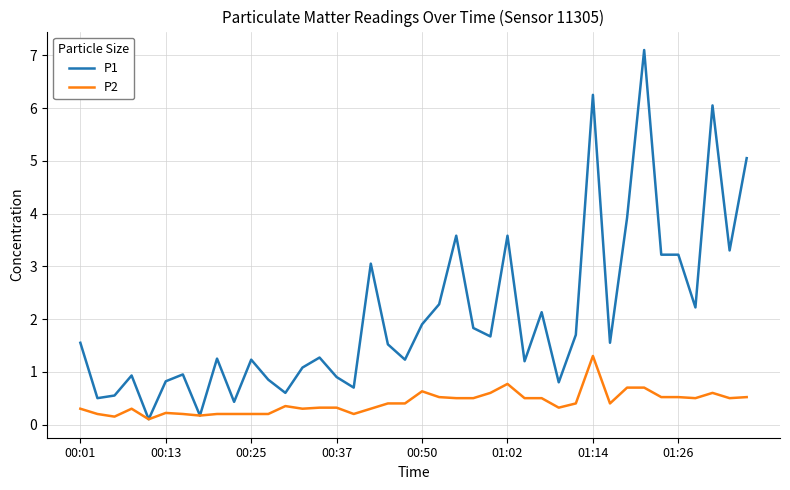

What is the sum of all P1 values?

82.2